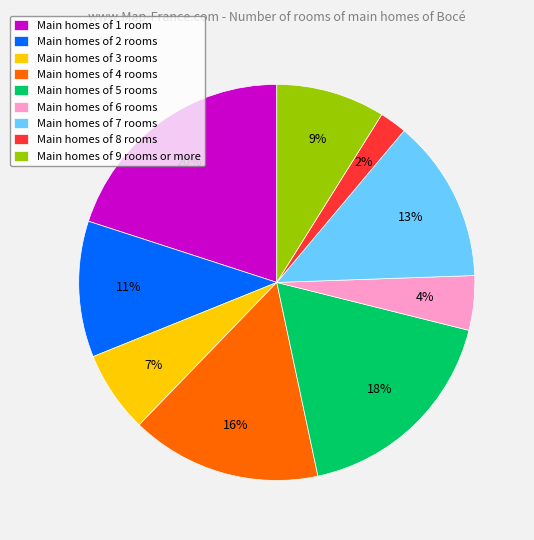

Approximately how many times larger is the value at Main homes of 7 rooms compared to Main homes of 2 rooms?

1.2